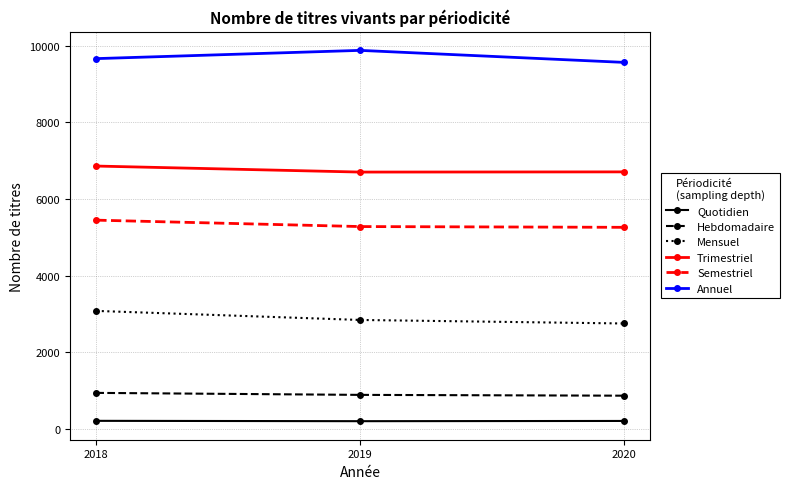

What is the value of the Annuel point at the 3rd from the left?

9560